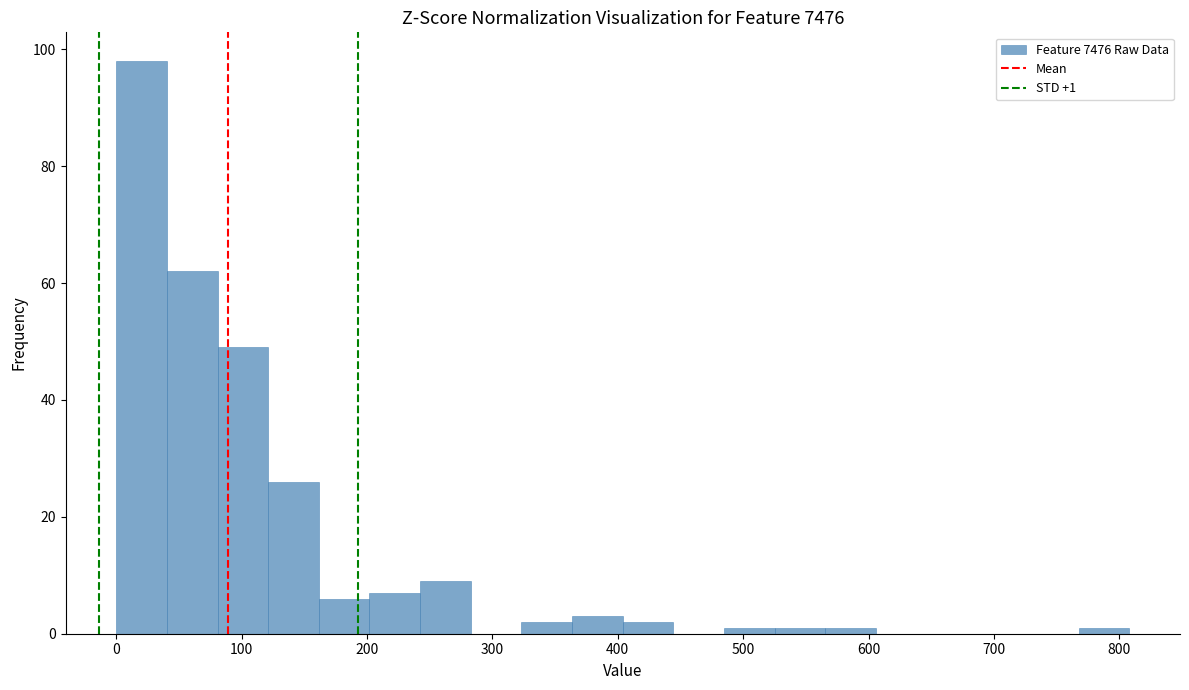

Over which range of the x-axis is the bar tallest?

0 to 40